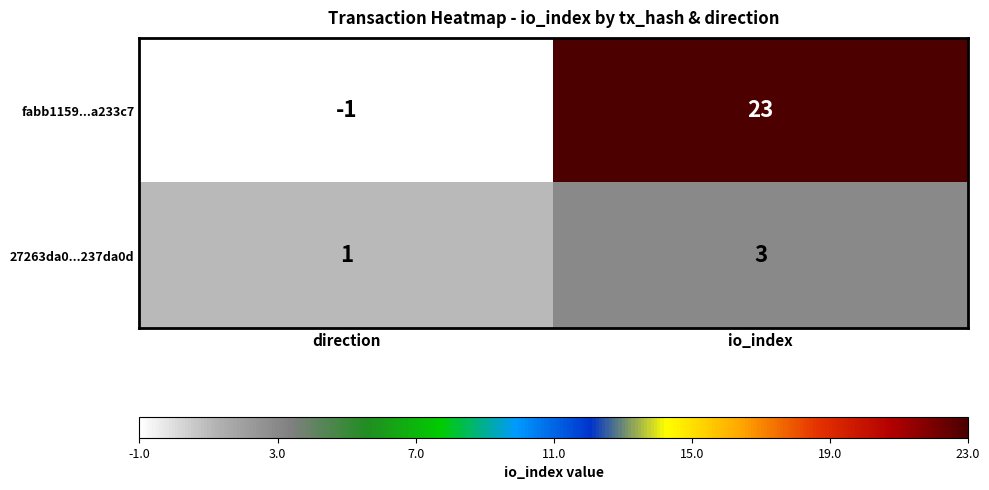

Reading left to right, extract all data points from this chart.

fabb1159...a233c7: -1	23
27263da0...237da0d: 1	3